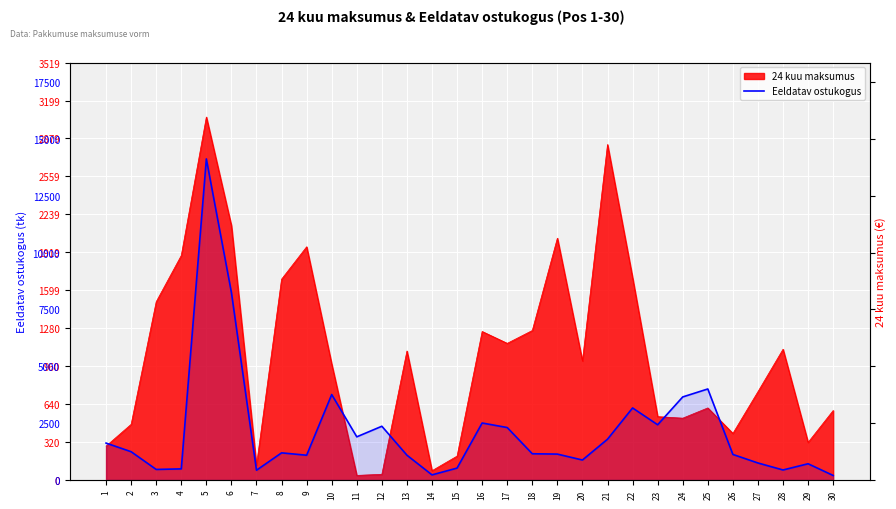

The chart shows a value of 1240 at 2. True or false?

True